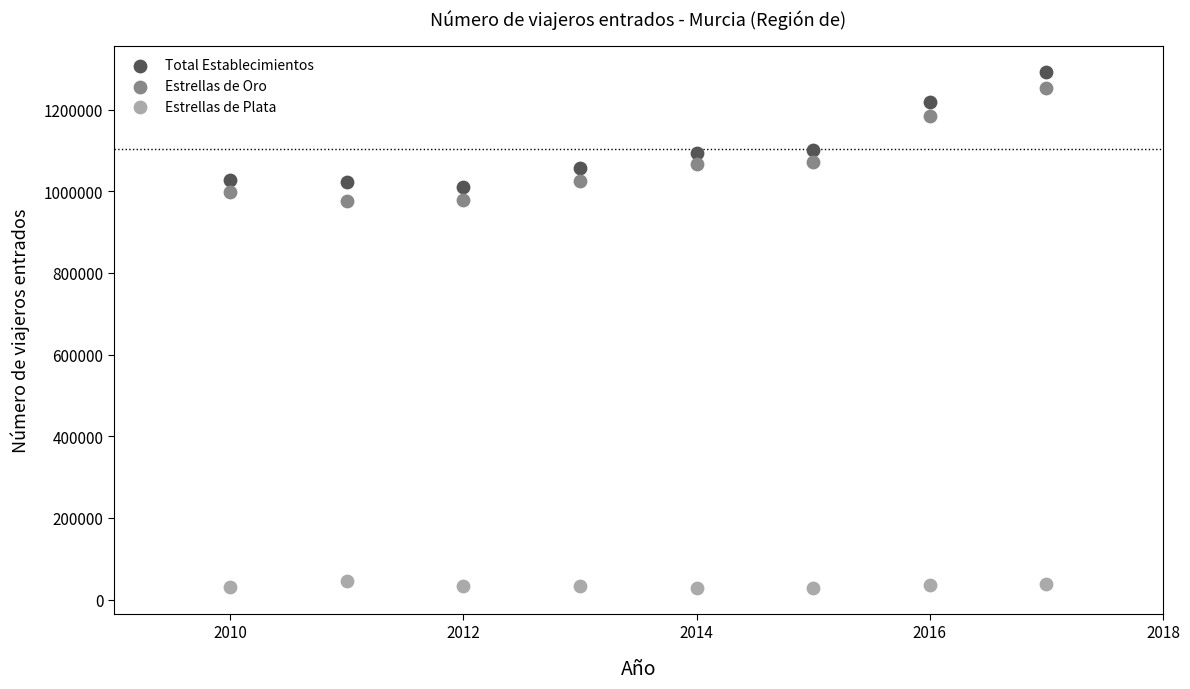

Which series contains the lowest Y value?

Estrellas de Plata